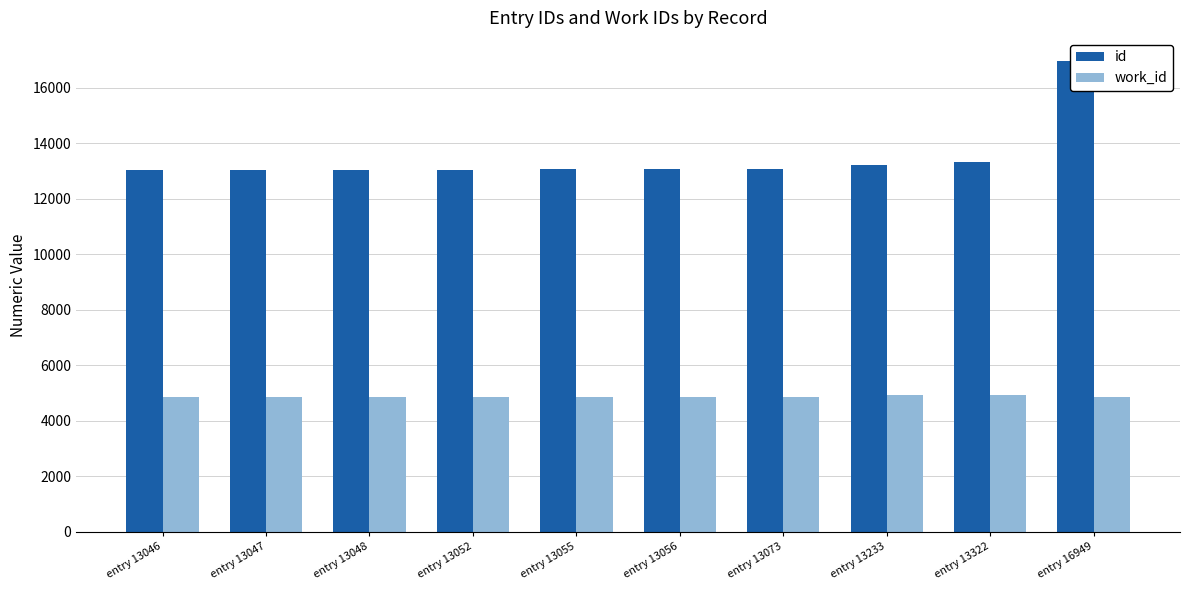

At how many categories does at least one series exceed 12322?

10